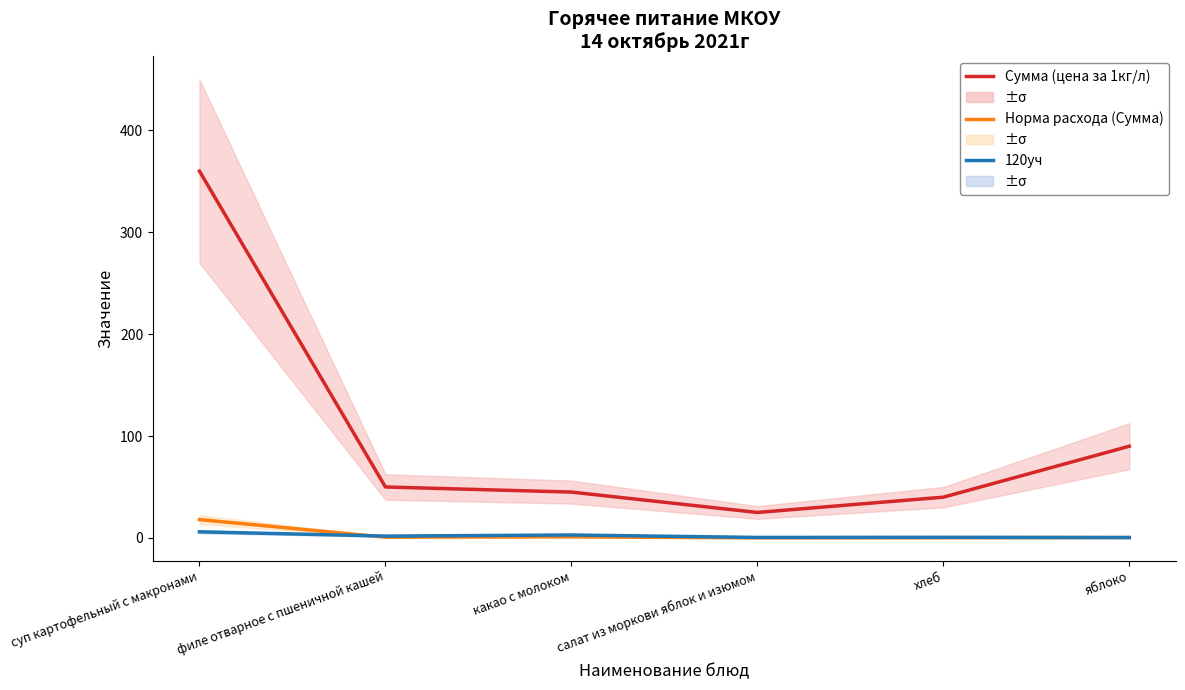

Reading right to left, list all the values displayed in this chart.

Сумма (цена за 1кг/л): 90.0	40.0	25.0	45.0	50.0	360.0
Норма расхода (Сумма): 0.5	0.2	0.1	1.1	0.8	18.0
120уч: 0.4	0.6	0.5	2.9	1.8	6.0